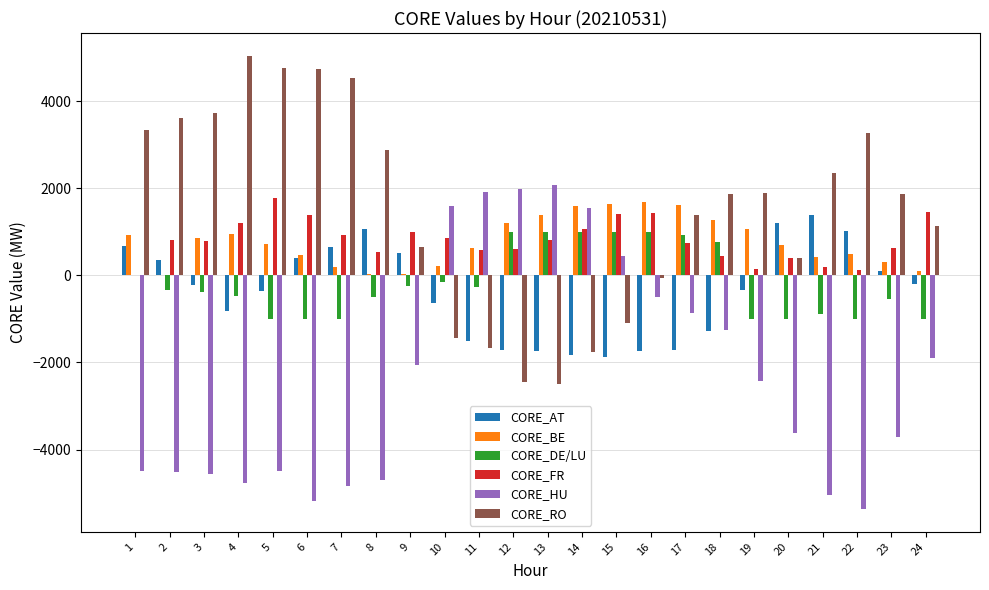

Is it true that CORE_DE/LU equals -531 at 23?

True